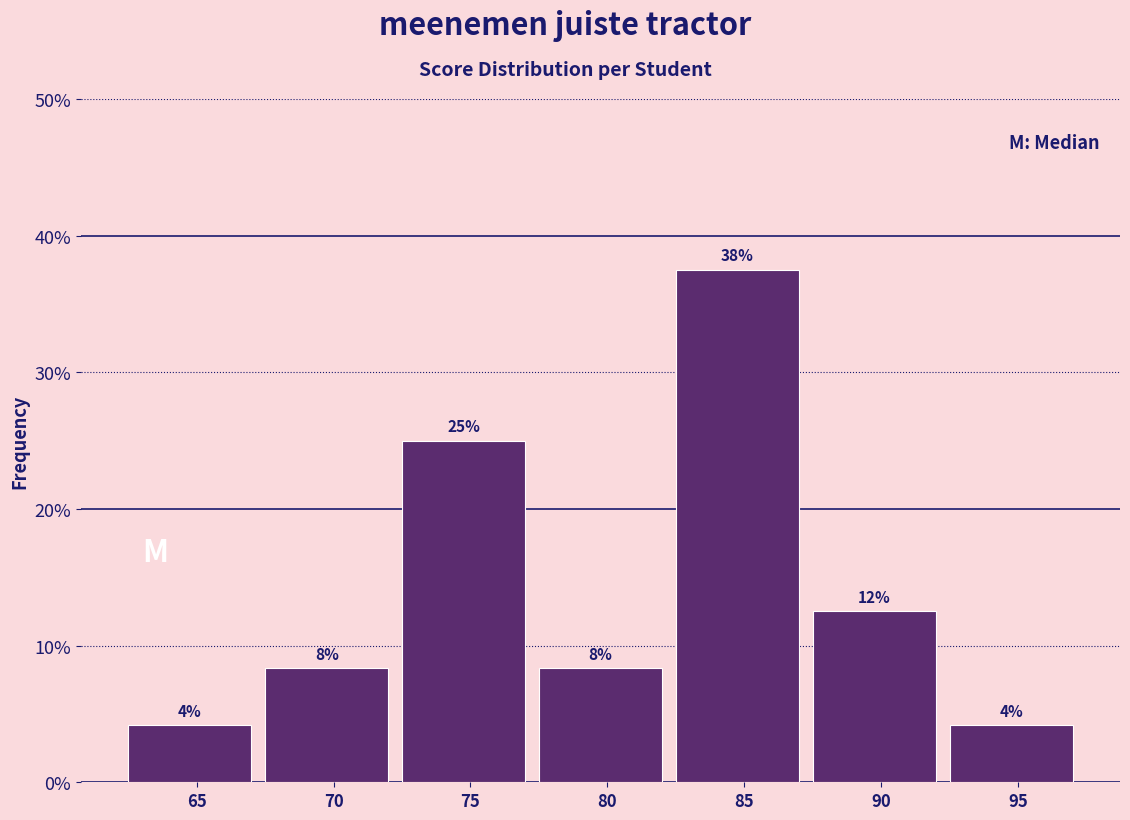

How many bars are there in total?

7